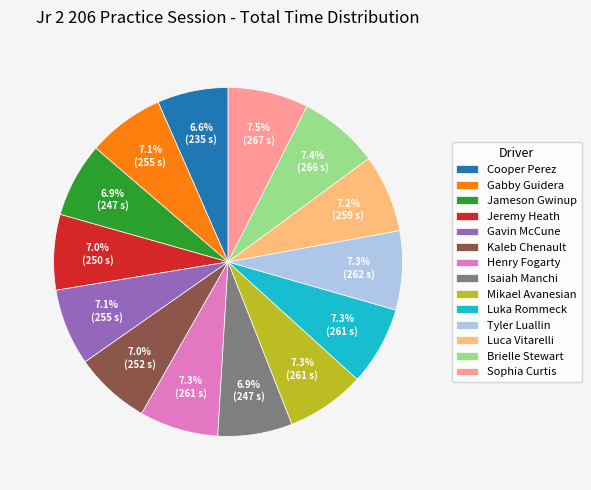

The Luca Vitarelli slice represents 7% of the pie. True or false?

True